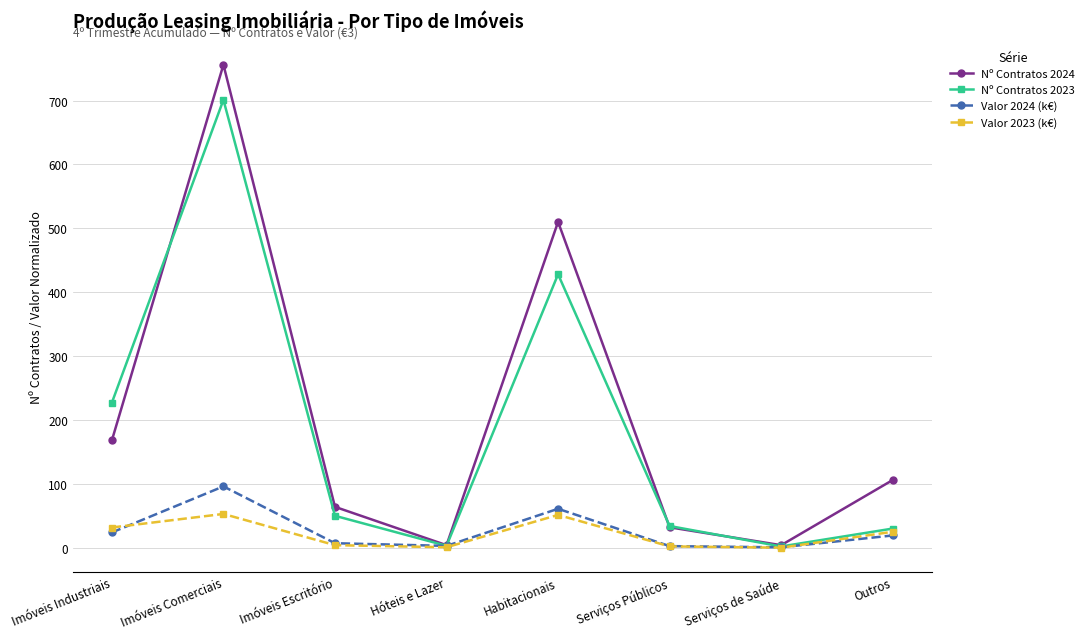

What is the difference between the highest and lowest values at Outros?

86.8